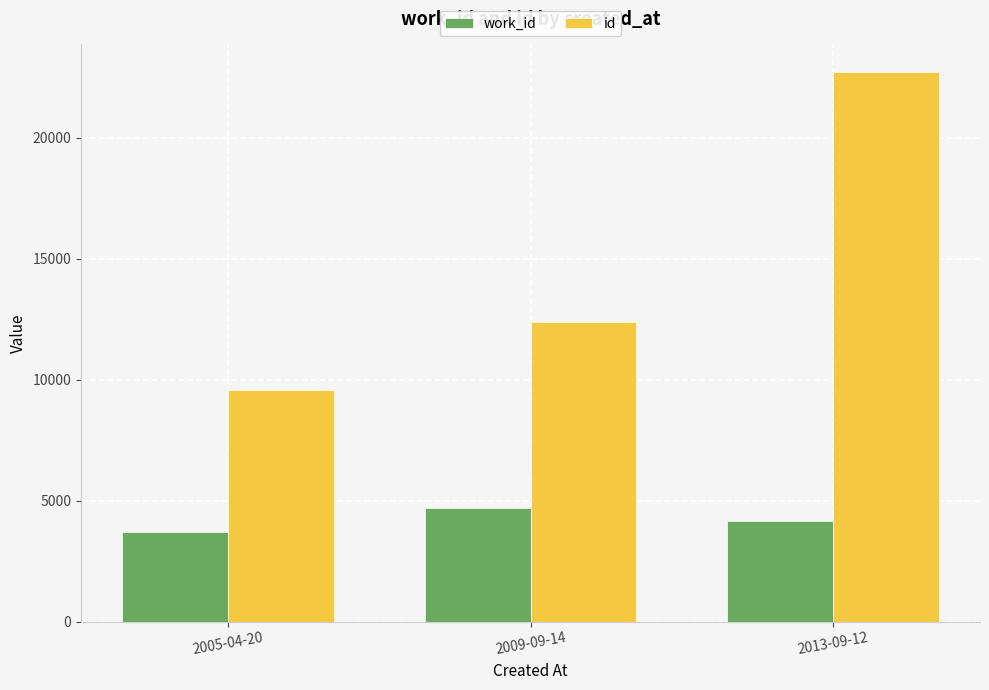

Reading right to left, list all the values displayed in this chart.

work_id: 2013-09-12=4178	2009-09-14=4685	2005-04-20=3691
id: 2013-09-12=22730	2009-09-14=12397	2005-04-20=9566